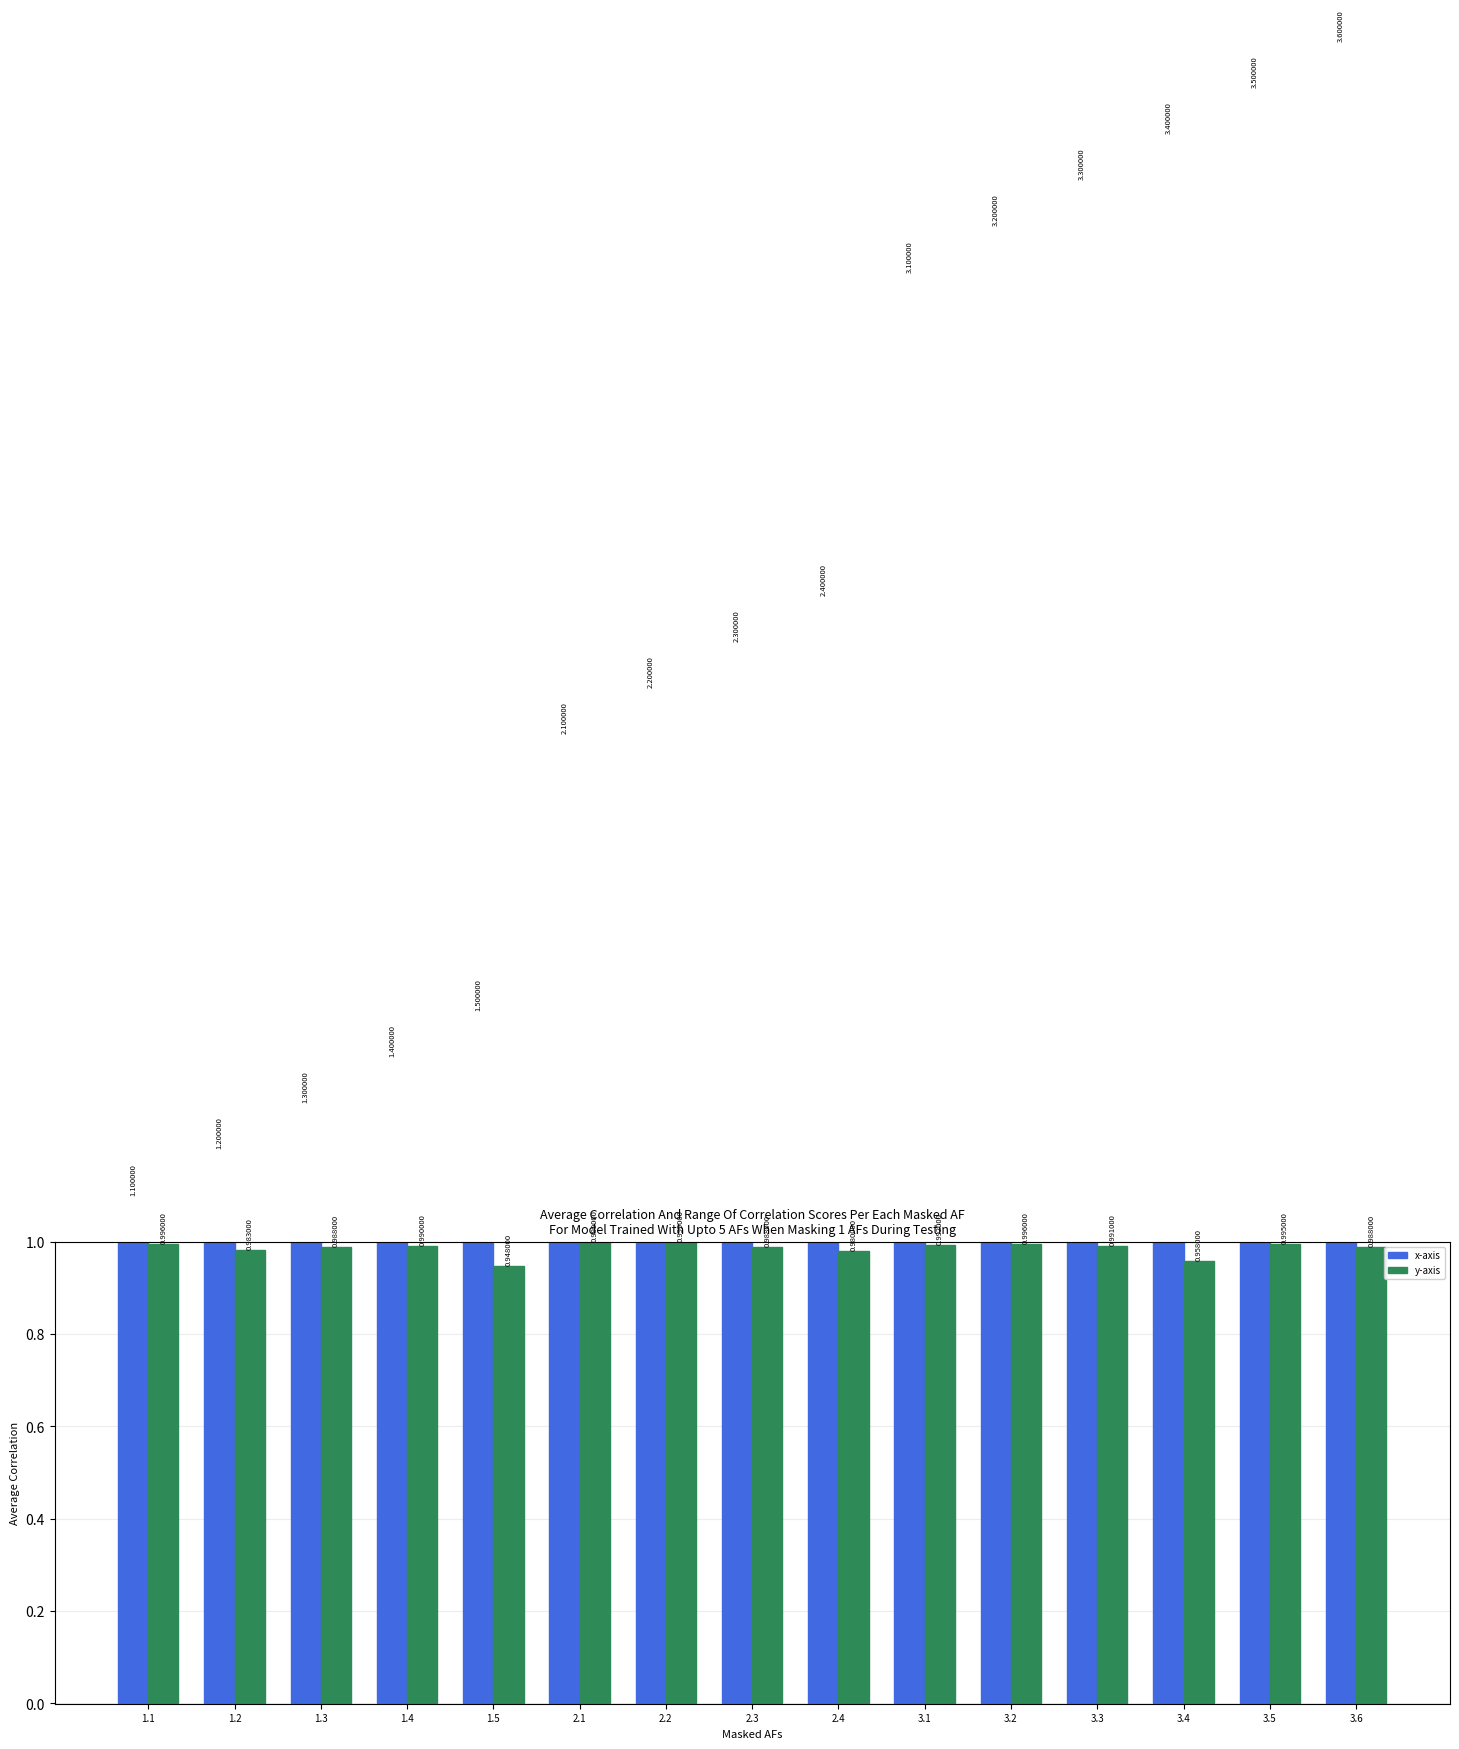

What is the difference between the maximum and minimum values in the y-axis series?

0.1